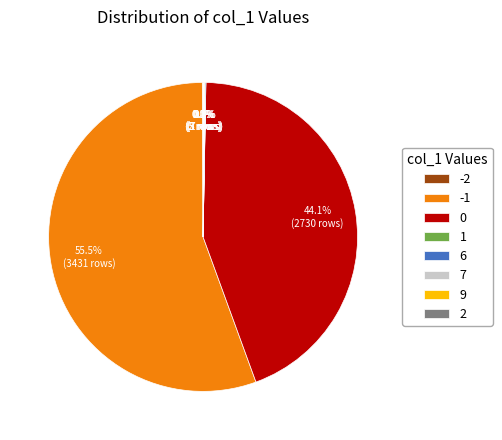

Is there a majority slice in this chart?

Yes